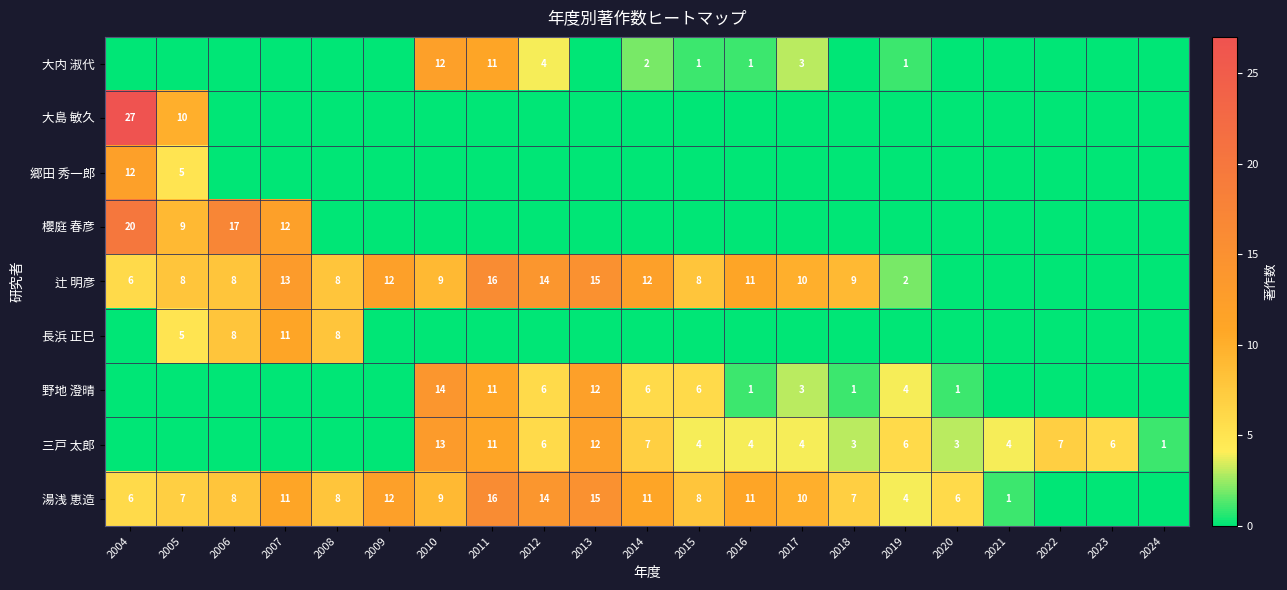

Is it true that 野地 澄晴 equals 6 at 2010?

False